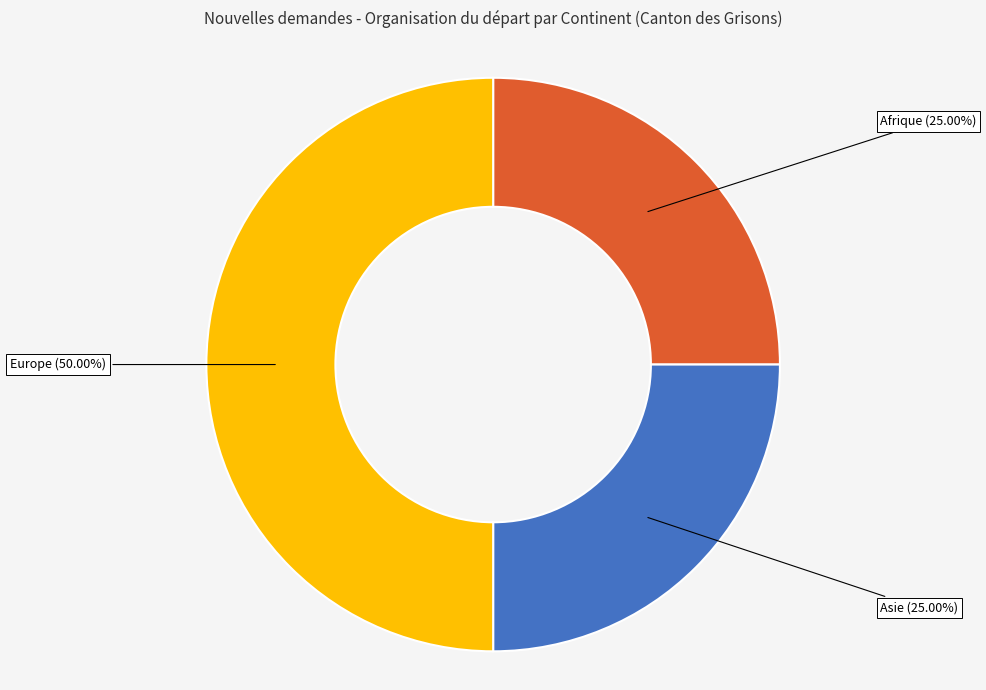

To the nearest percent, what is the average slice percentage?

33%